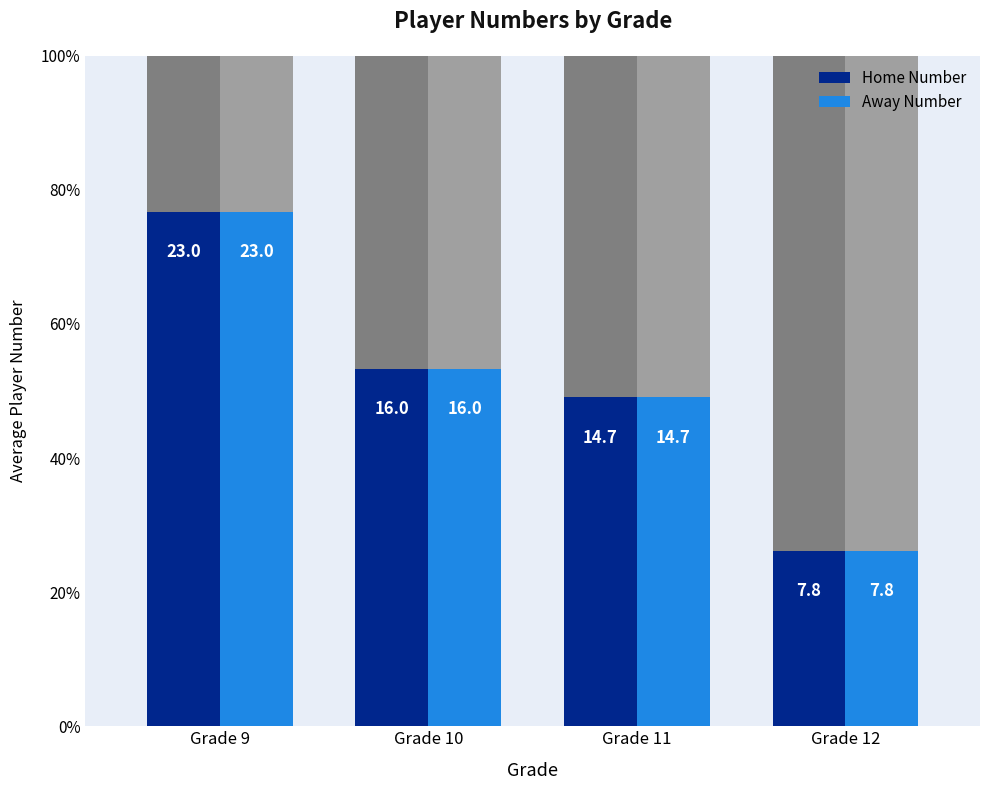

What is the total value across all series at Grade 12?

15.7